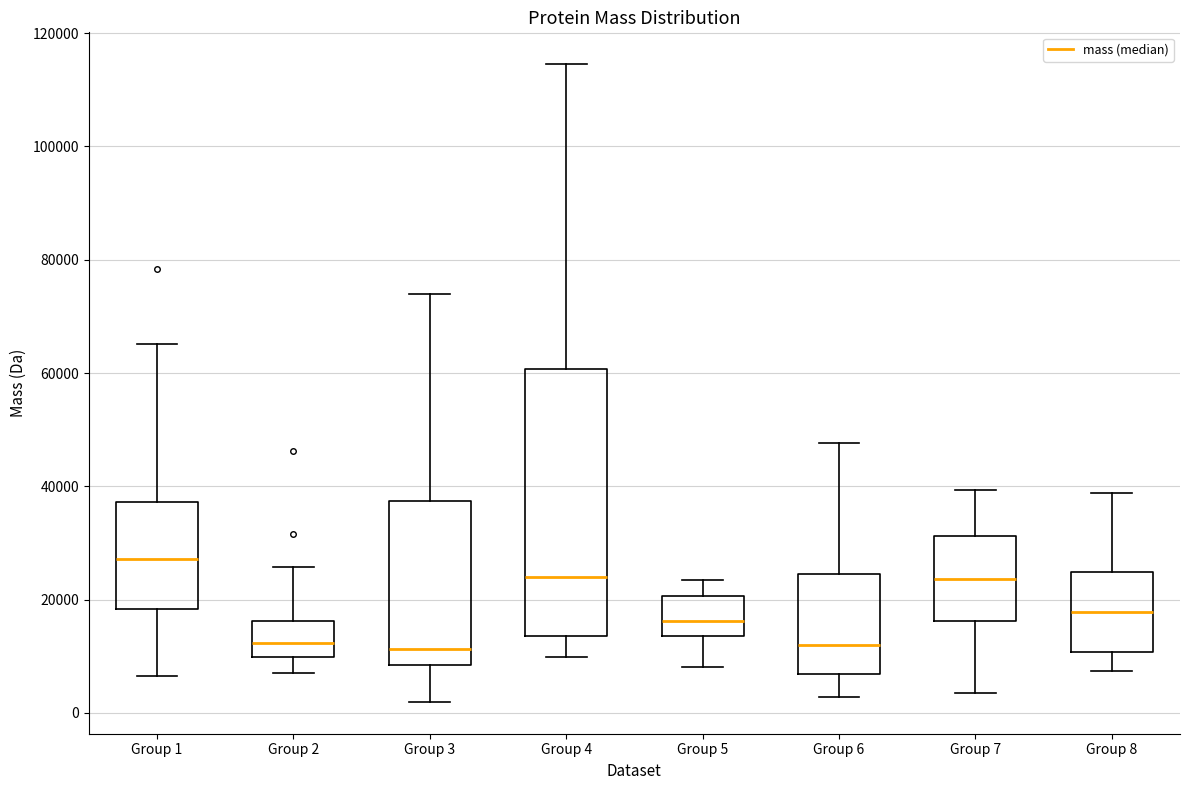

Which box is the tallest, from its lower edge to its upper edge?

Group 4